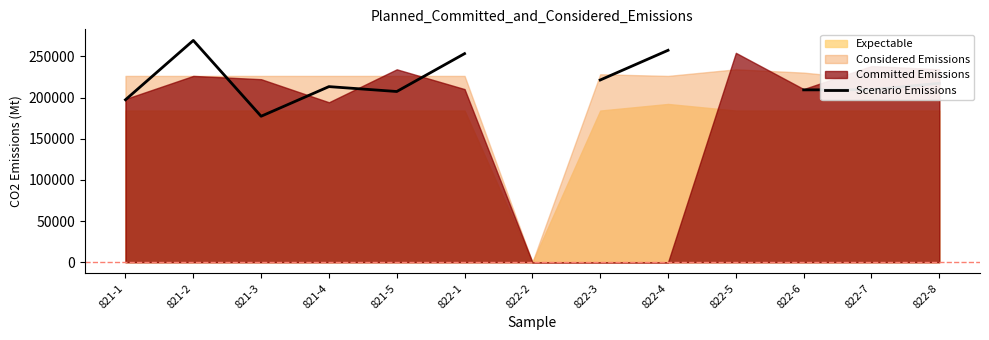

Does the chart display data point markers on the line(s)?

No